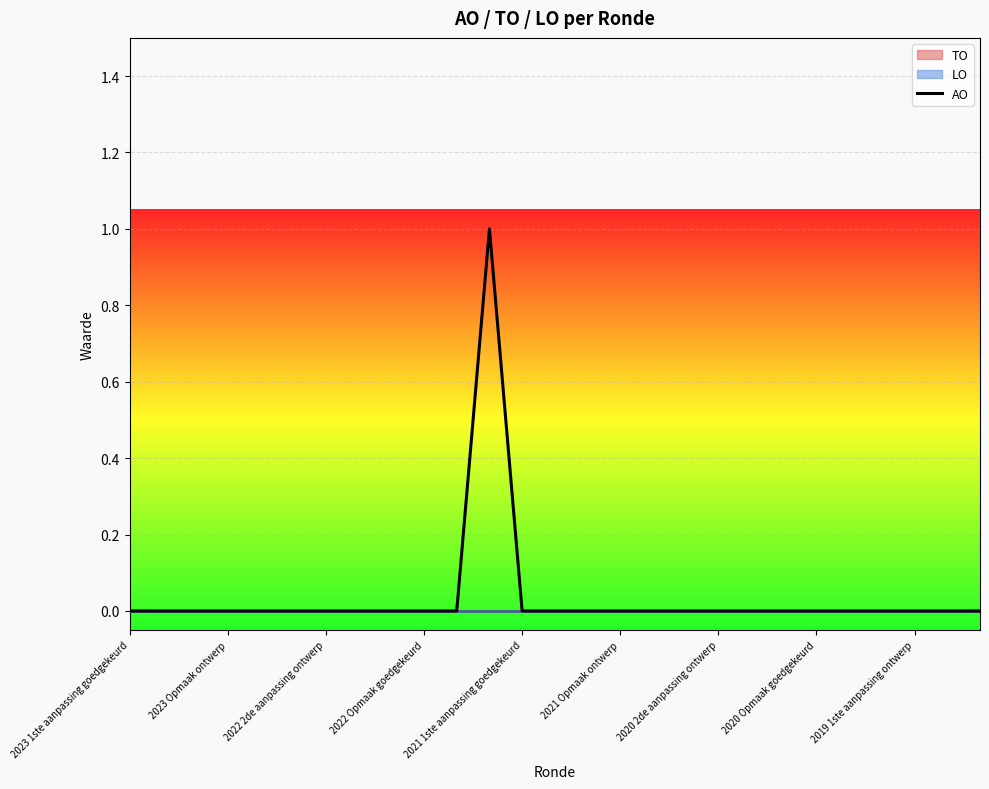

Is it true that the value at 10 is -1?

False